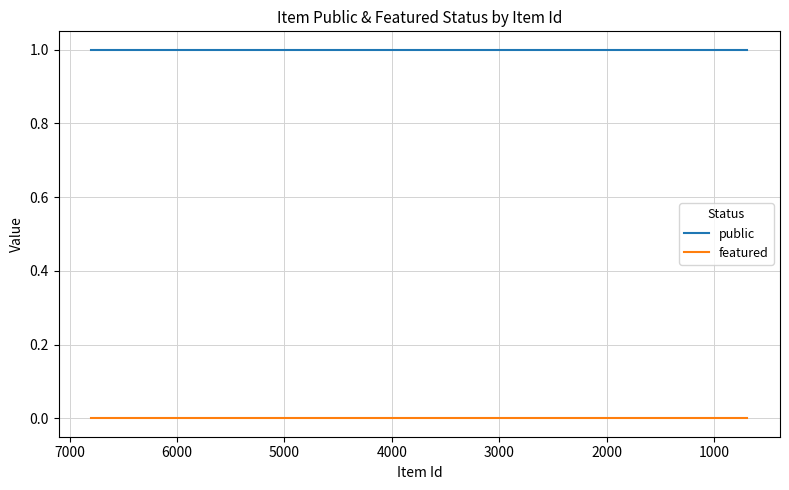

True or false: featured and public intersect in this chart.

False